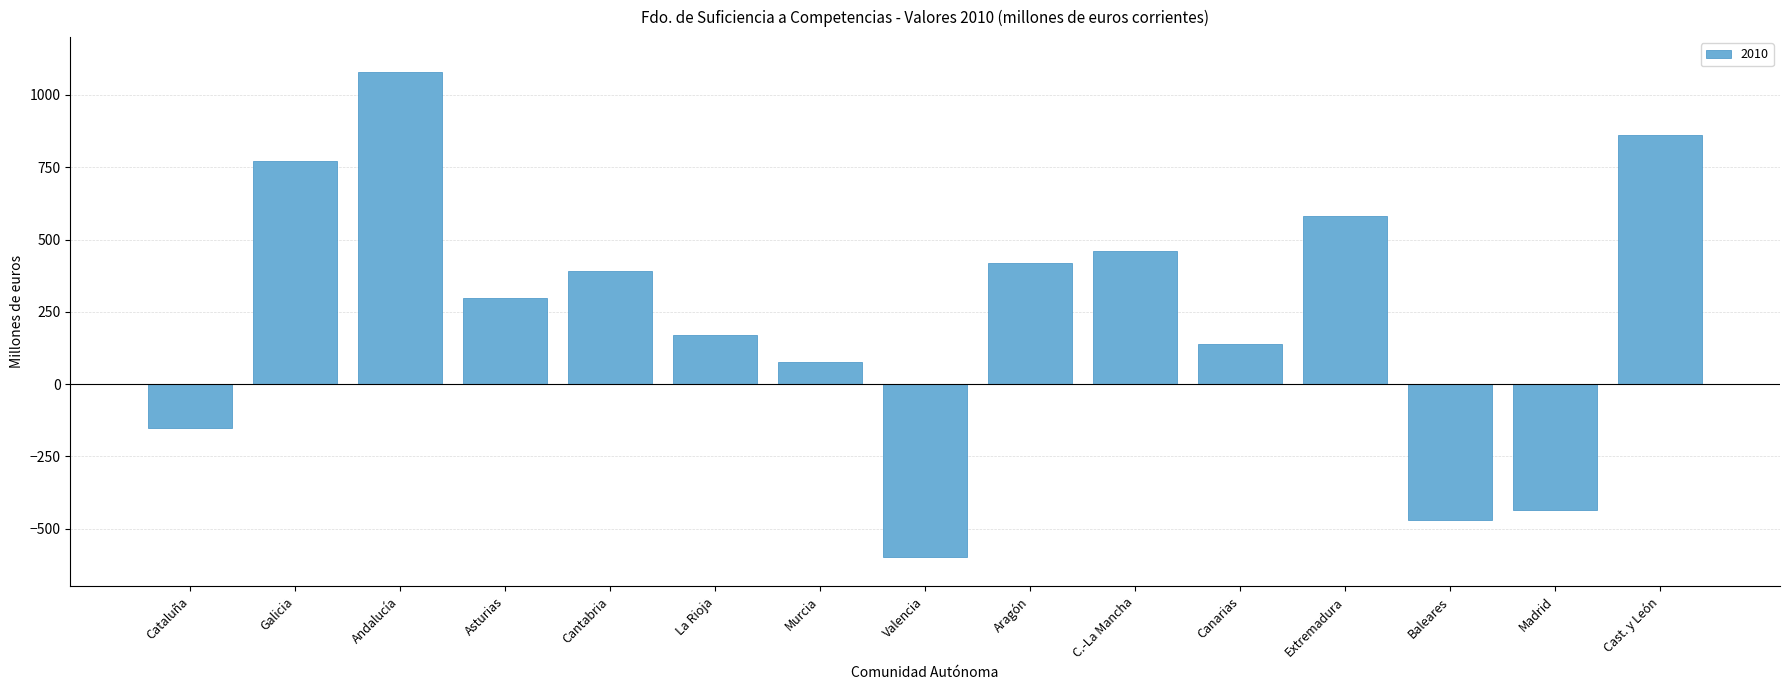

What is the greatest value displayed?

1080.7